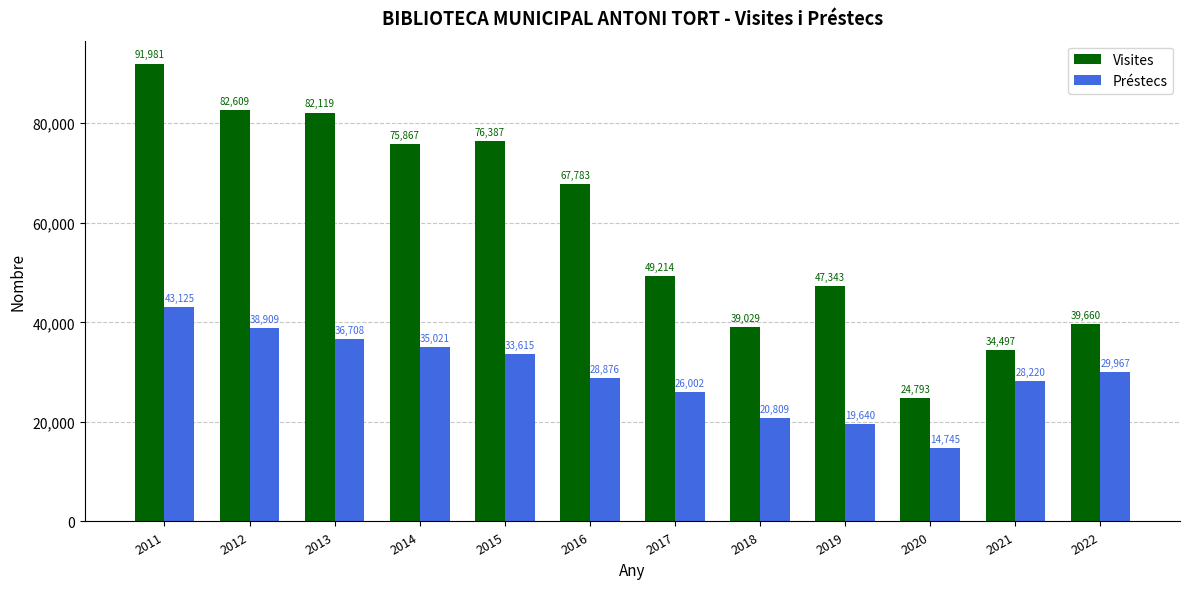

Rank the series by their average value, from lowest to highest.

Préstecs, Visites